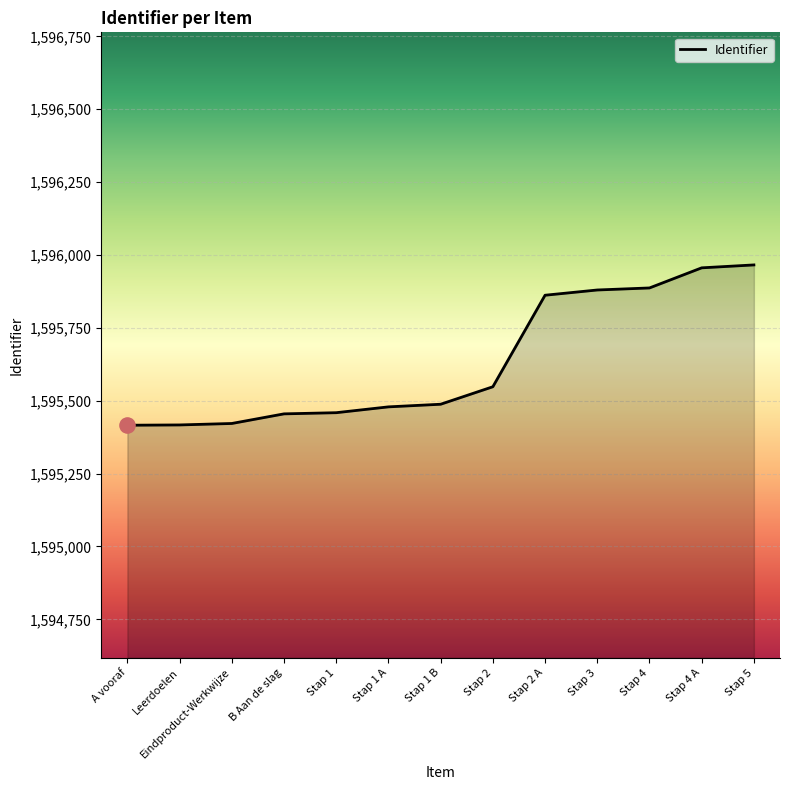

What is the change in value from Stap 4 A to Stap 5?

+10